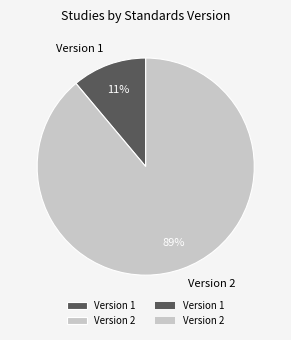

To the nearest percent, what percentage of the pie is Version 2?

89%